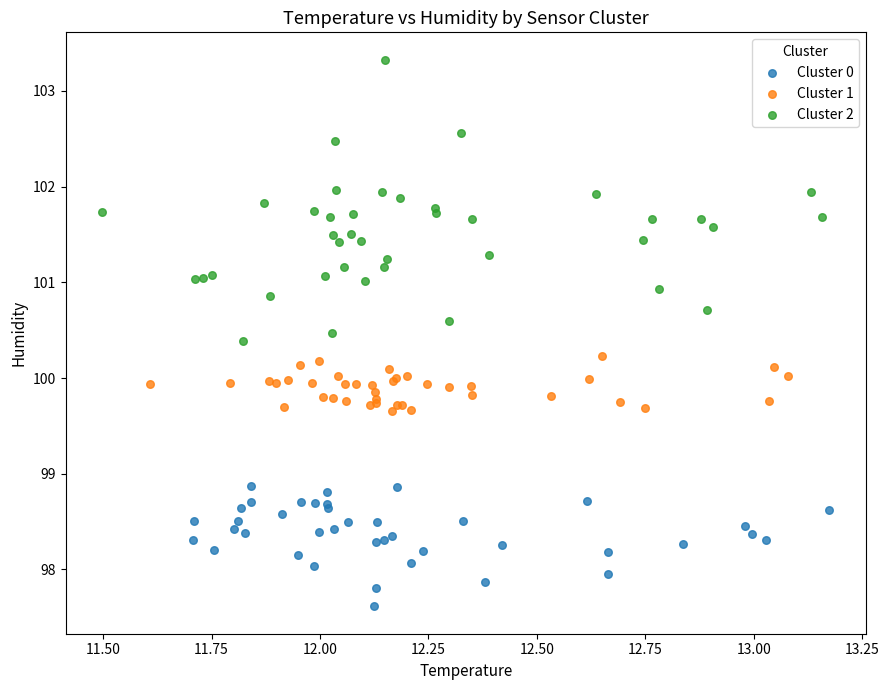

What are all the series names shown in the legend?

Cluster 0, Cluster 1, Cluster 2